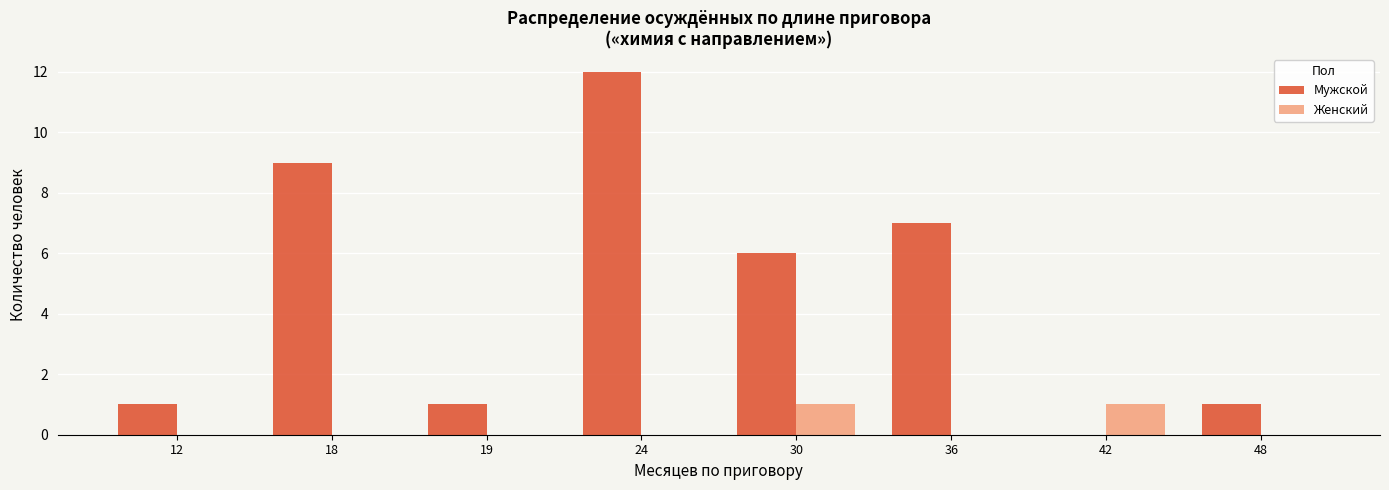

What is the sum of all Женский values?

2